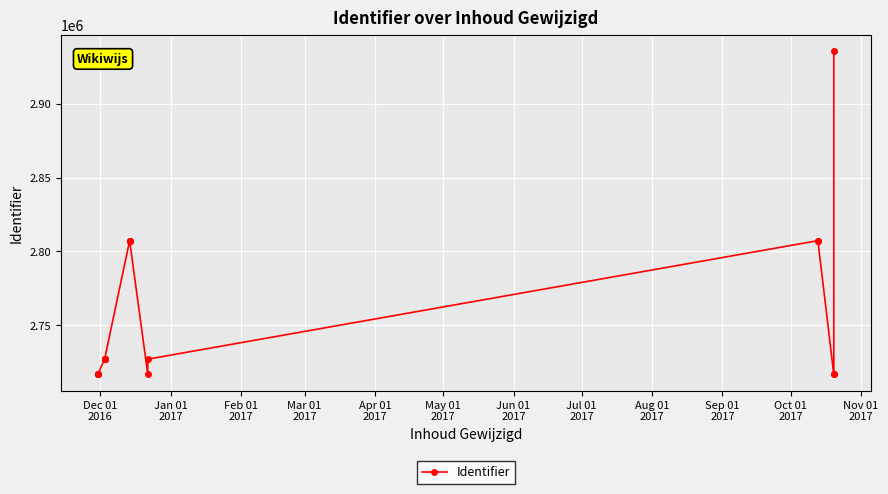

Between Dec 01
2016 and Nov 01
2017, which is larger?

Nov 01
2017